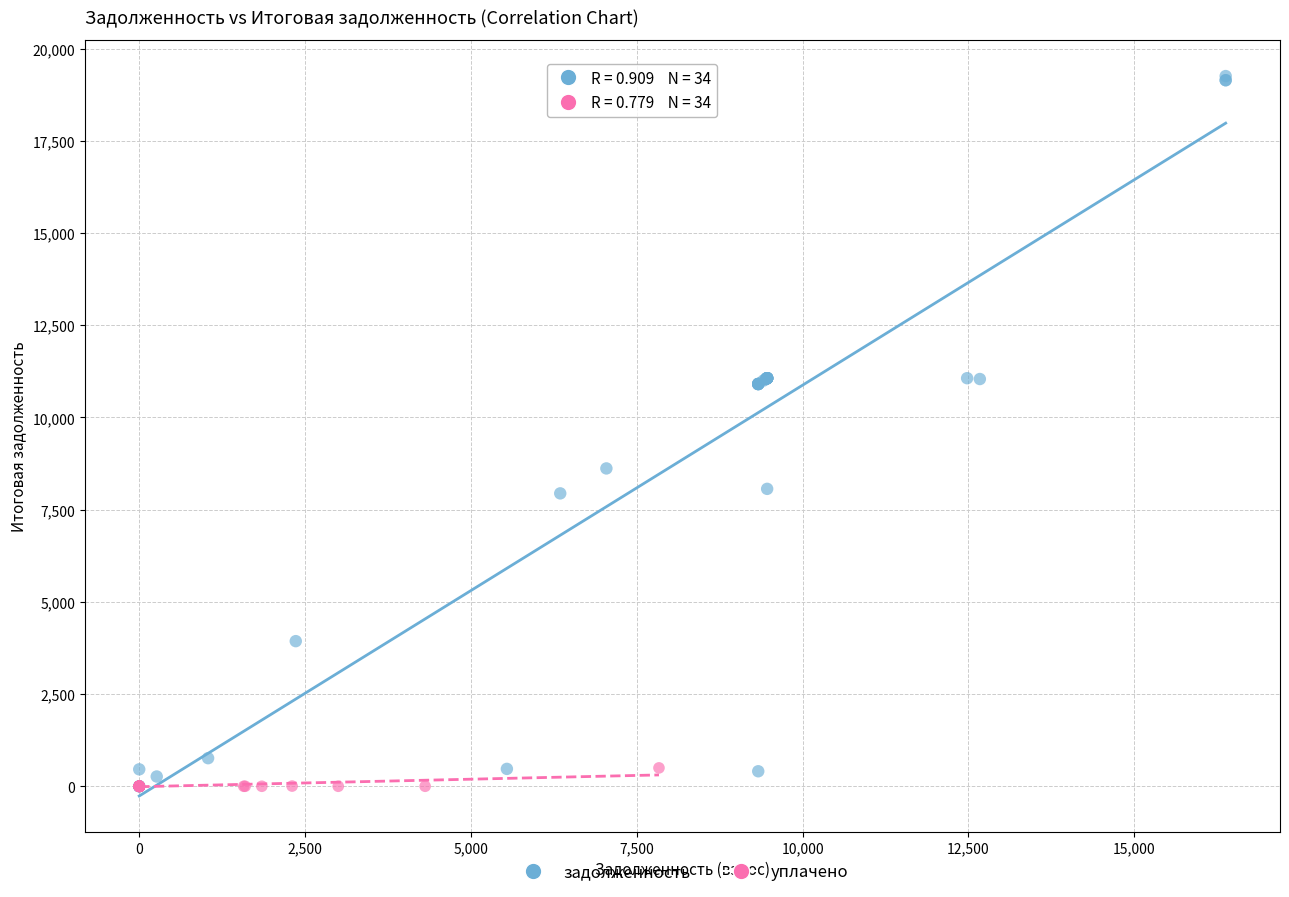

Which series has the widest spread of Y values?

задолженность